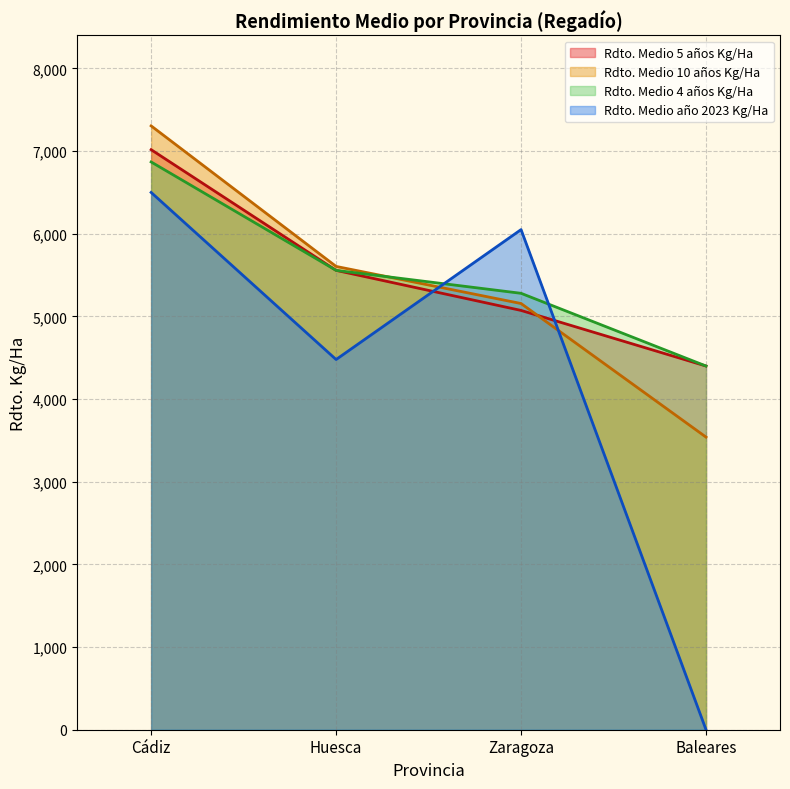

What is the sum of all Rdto. Medio 5 años Kg/Ha values?

22046.8